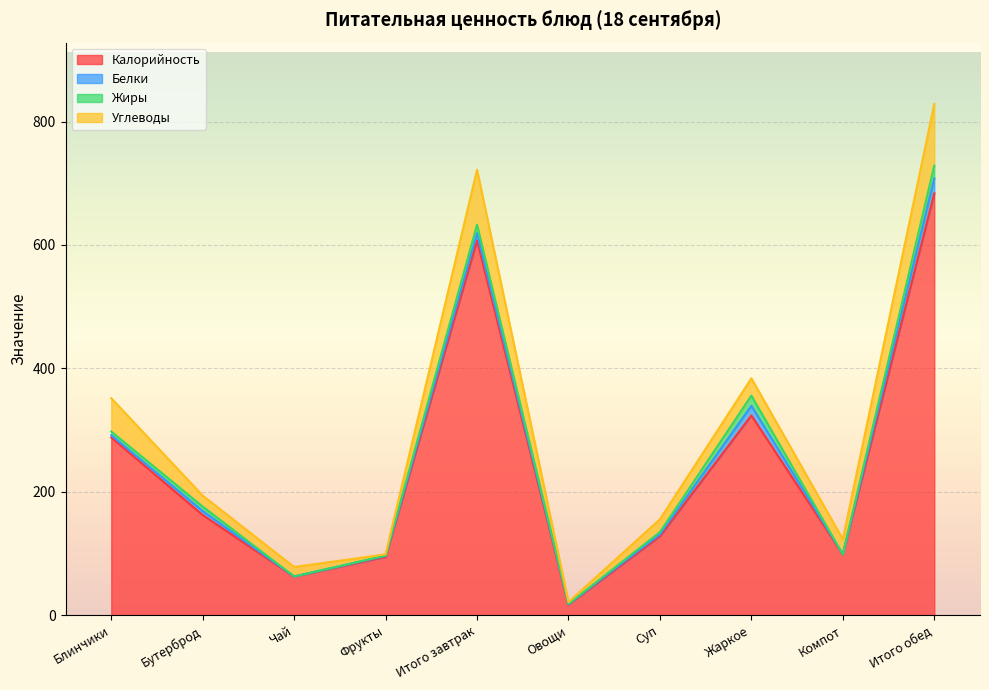

Rank the series at Суп from highest to lowest value.

Калорийность, Углеводы, Жиры, Белки